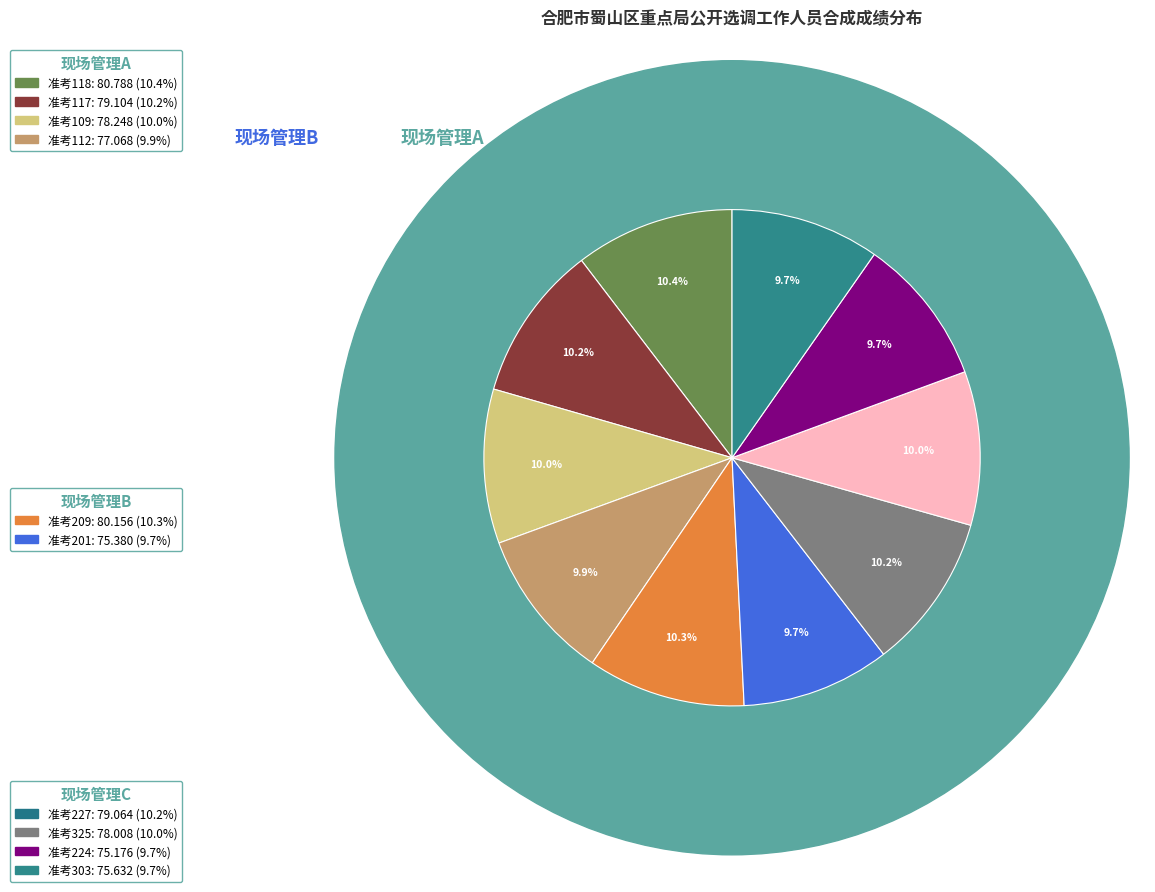

What is the total percentage of 1701220117 and 1701220209?

20.5%